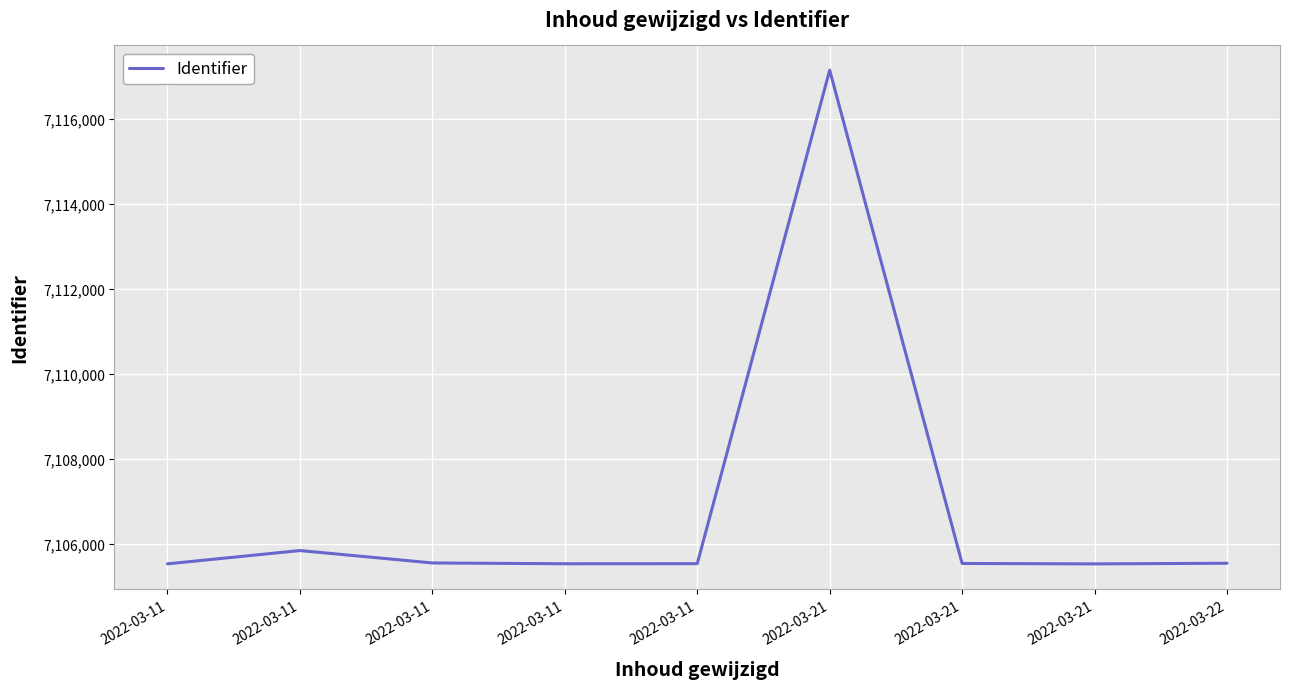

Which label corresponds to the largest value in the chart?

2022-03-21